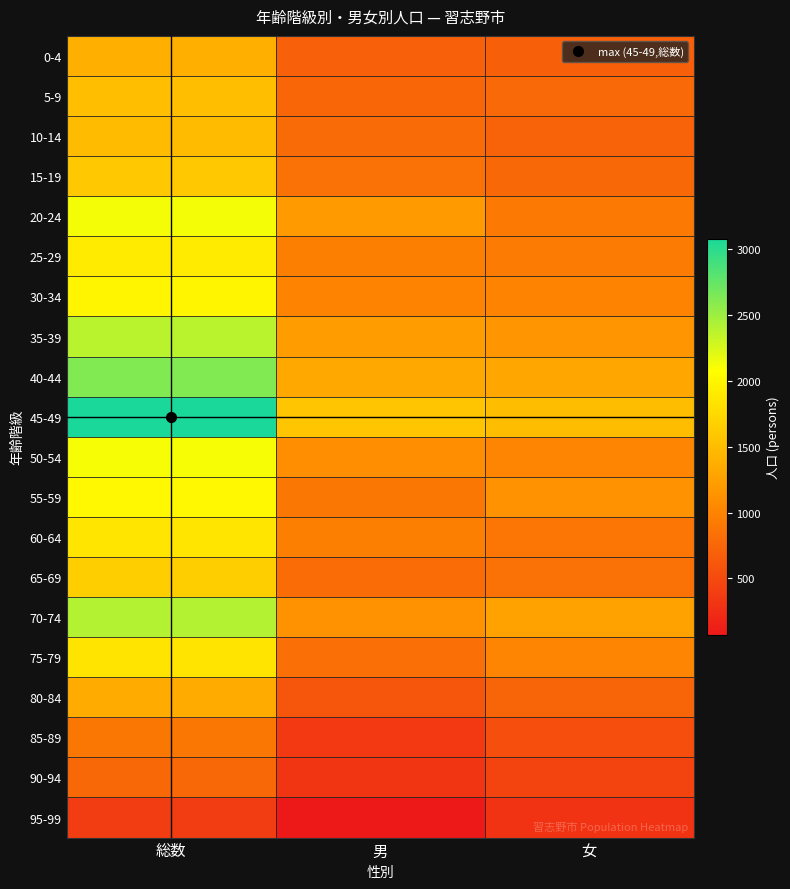

Which series has the largest range (max minus min)?

45-49